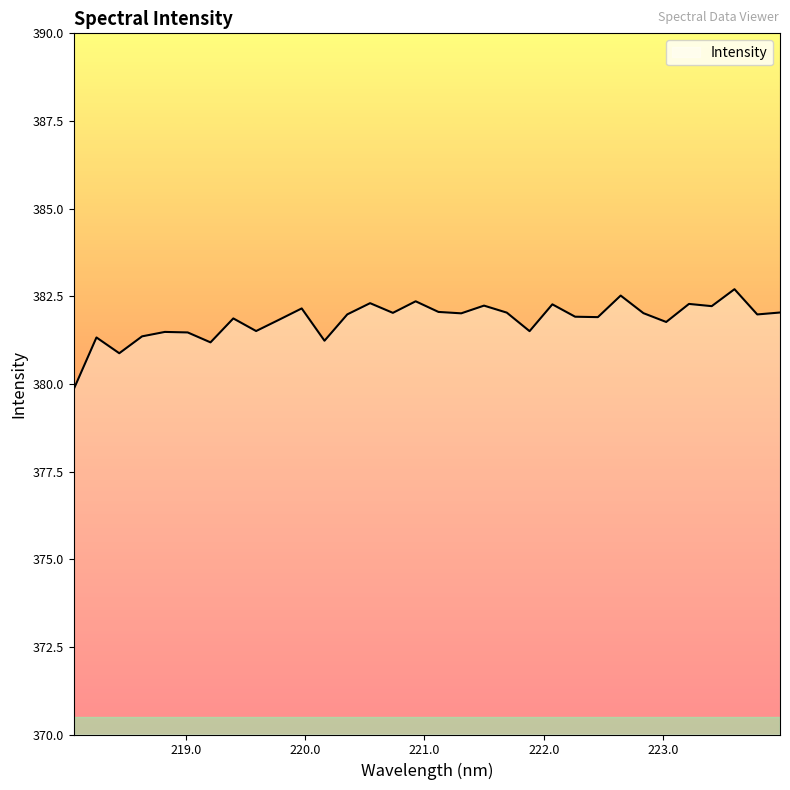

What is the smallest value displayed?

379.8